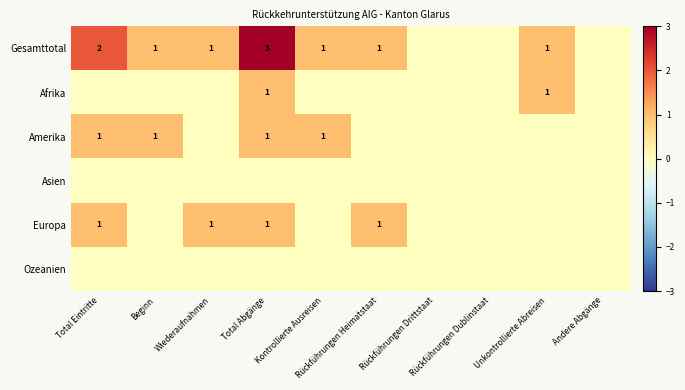

True or false: Ozeanien has a value of 0 at Beginn.

True